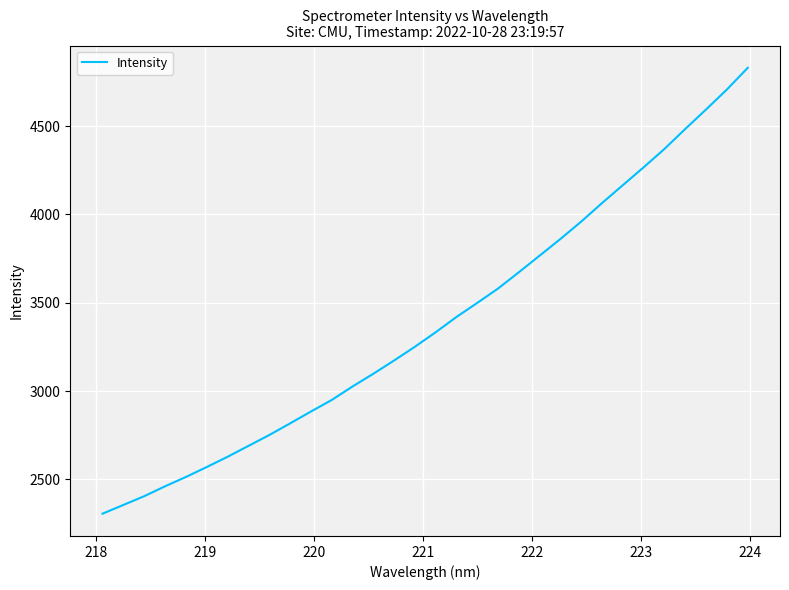

What is the smallest value displayed?

2306.1